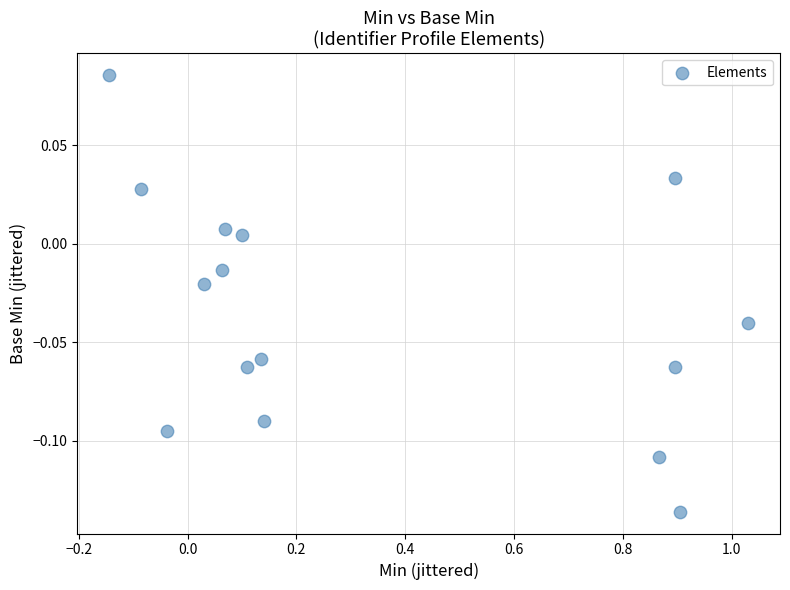

How many points are shown in the scatter plot?

15